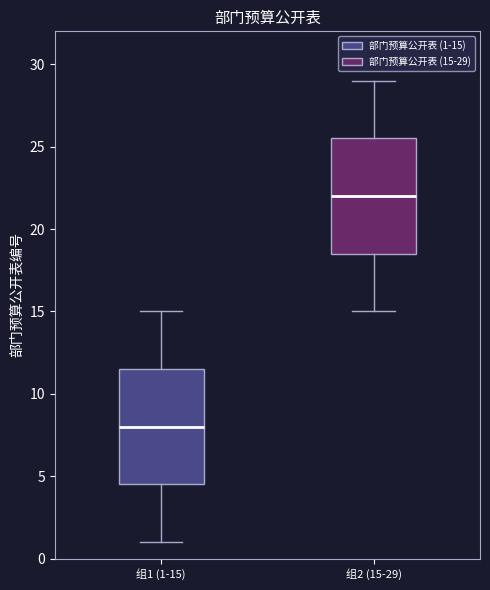

Reading left to right, transcribe this box plot: for each box, give where its median line is, the range the box spans, and where its two whiskers end, as read against the y-axis. The values are not printed on the chart, so give them approximately, as read against the axis.

组1 (1-15): median 8.0, box 4.5 to 11.5, whiskers 1.0 to 15.0
组2 (15-29): median 22.0, box 18.5 to 25.5, whiskers 15.0 to 29.0